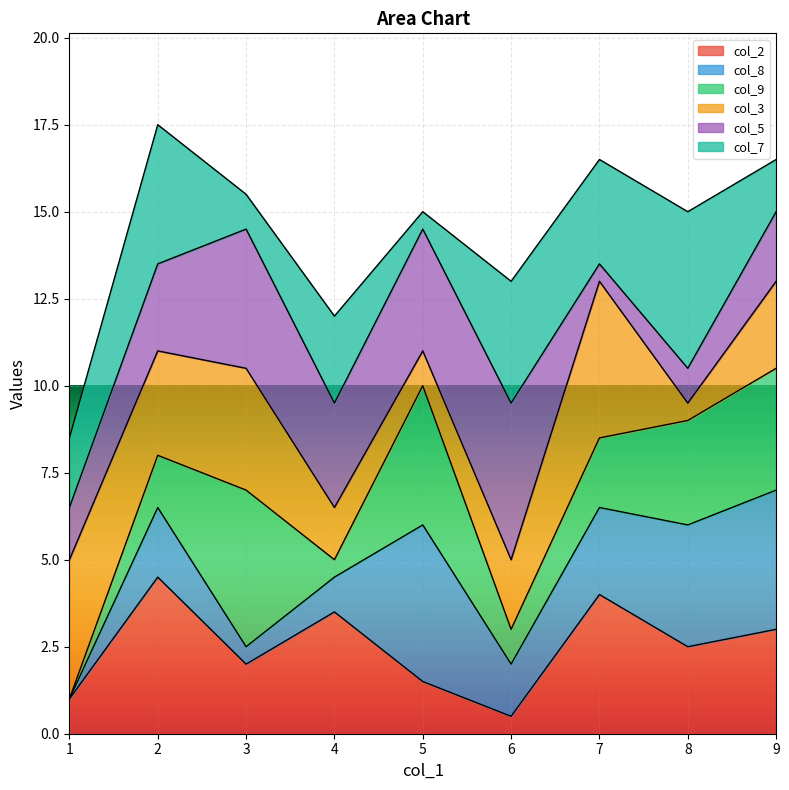

At which category does col_8 reach its first local valley?

3